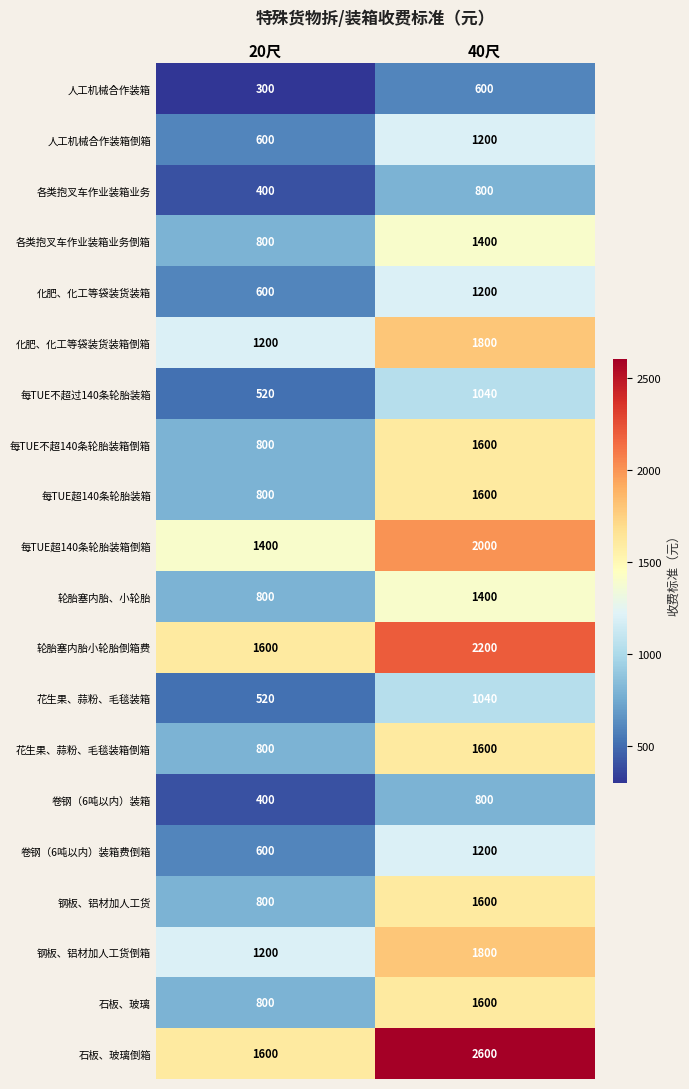

Is it true that 卷钢（6吨以内）装箱费倒箱 equals 257 at 20尺?

False